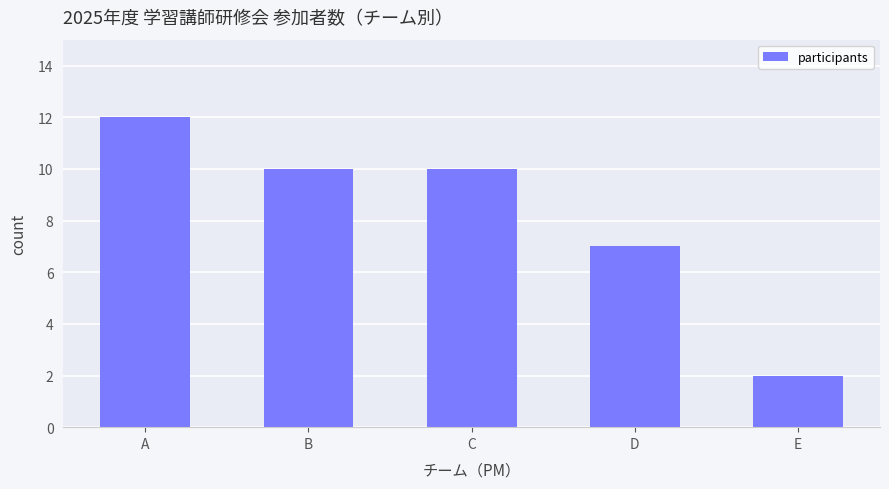

What is the change in value from A to D?

-5